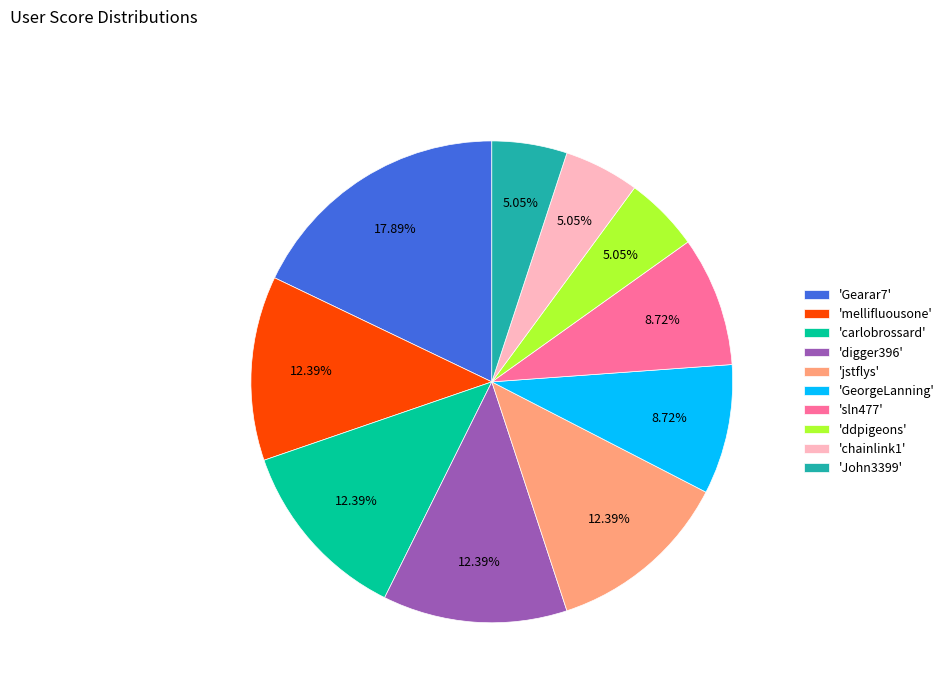

Is the sum of 'sln477' and 'digger396' greater than half?

No